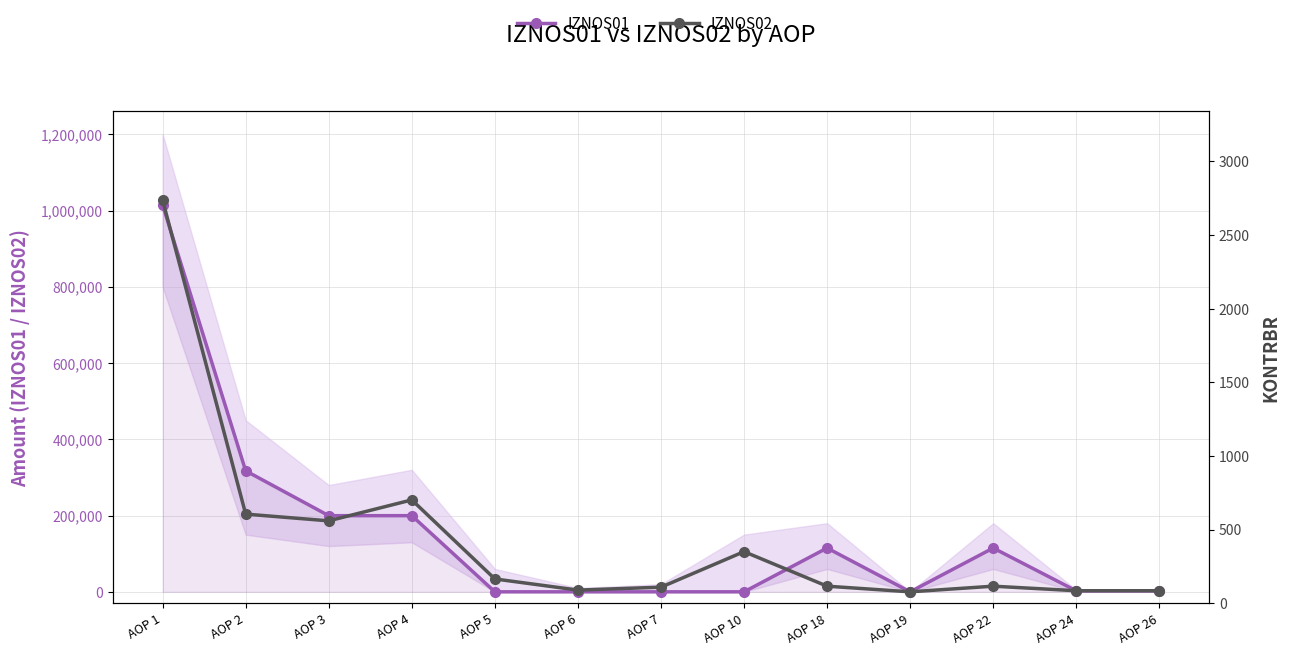

In IZNOS02, how many points are lower than both neighbors (excluding endpoints)?

3